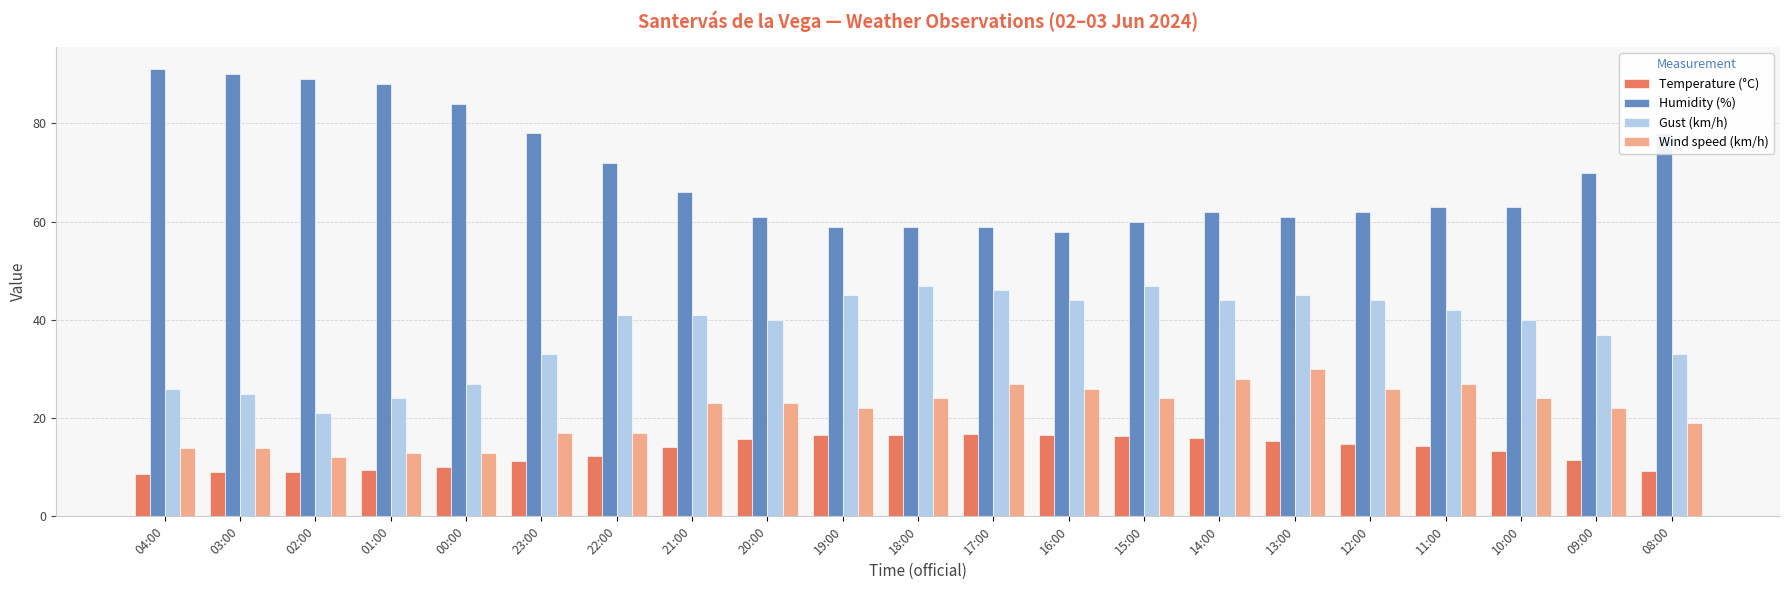

Which series has the largest total across all categories?

Humidity (%)